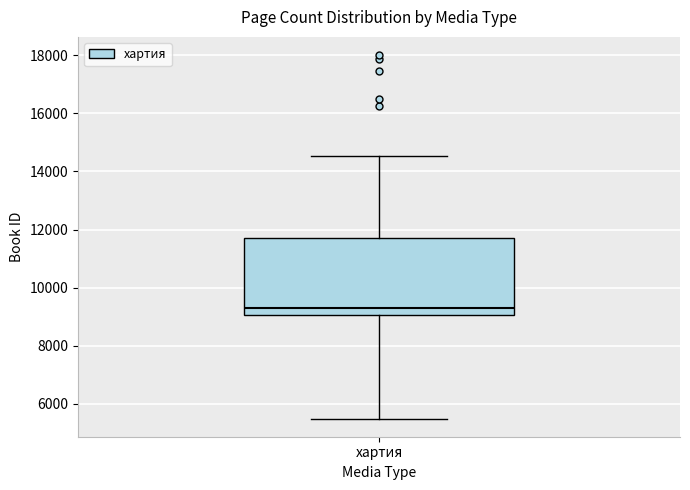

Transcribe this box plot: give where the median line is, the range the box spans, and where the two whiskers end, as read against the y-axis. The values are not printed on the chart, so give them approximately, as read against the axis.

median 9200, box 9000 to 11800, whiskers 5400 to 14600